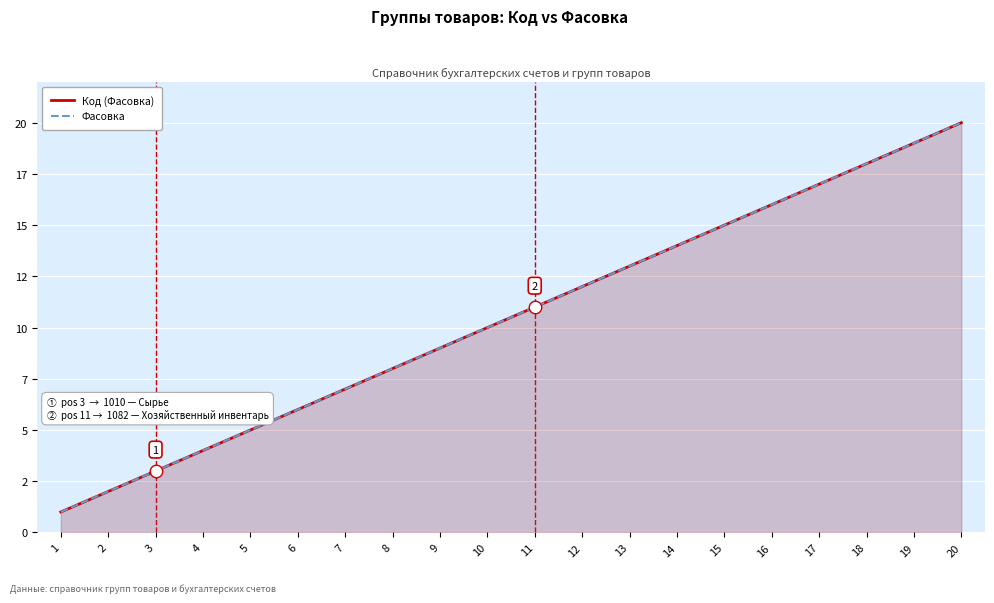

At which category is the sum across all series the highest?

20